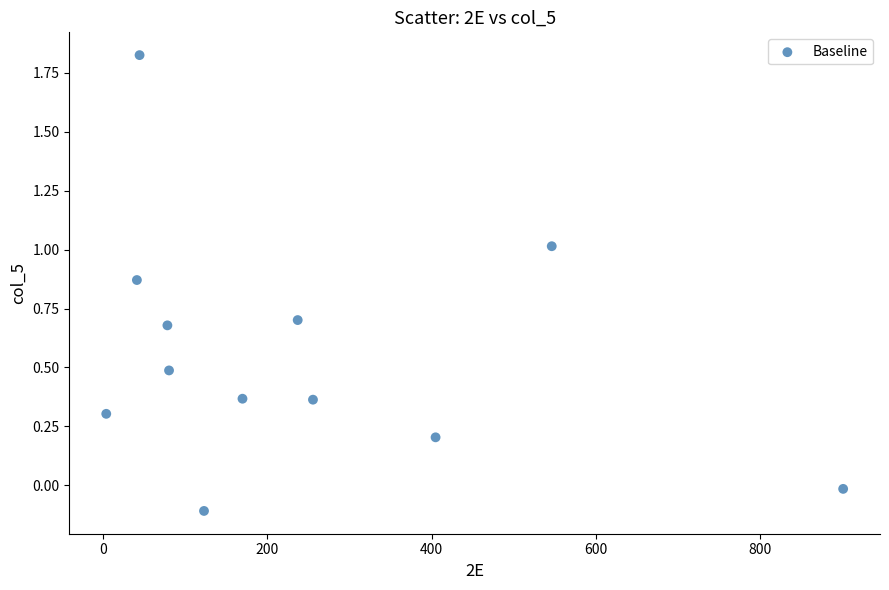

What is the range of Y values (max minus min)?

1.9